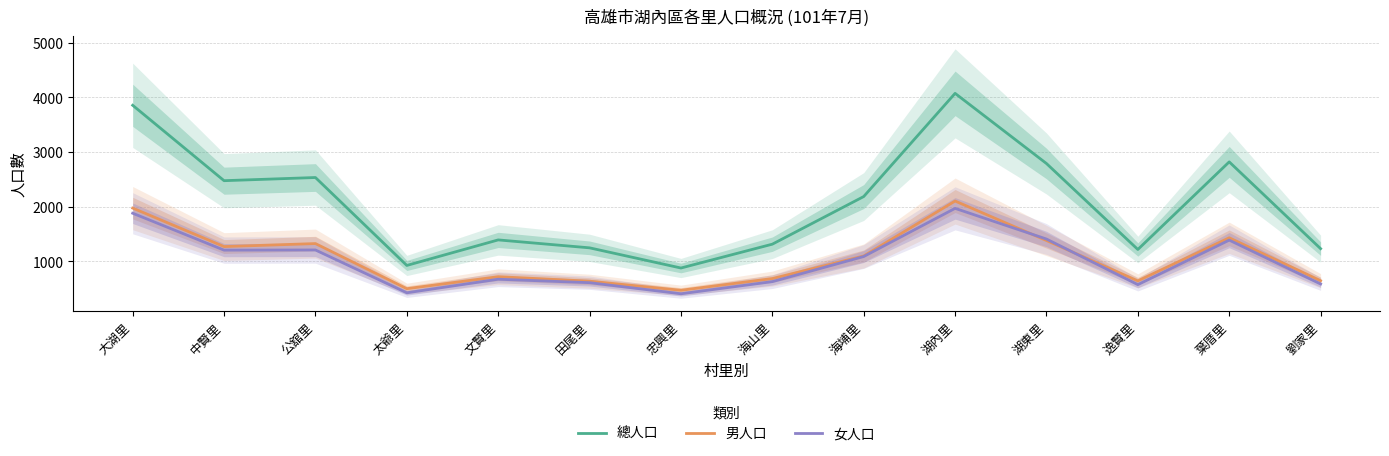

At which category does the chart reach its peak across all series?

湖內里